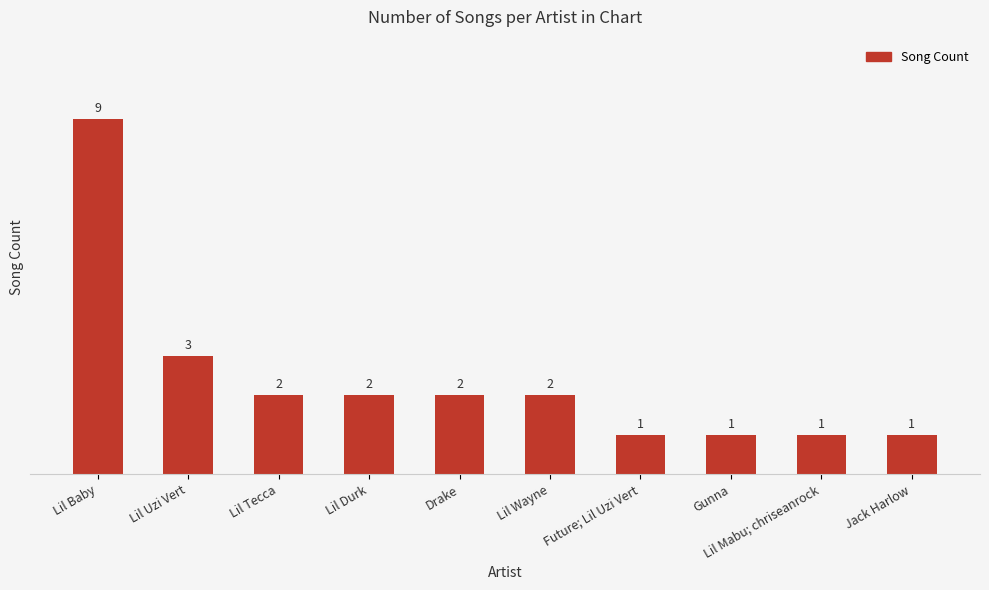

What is the maximum value shown in the chart?

9